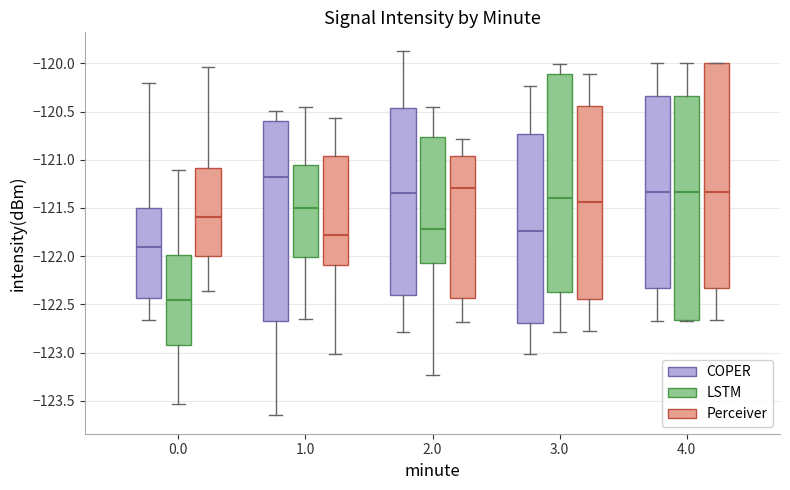

Reading left to right, read every box against the y-axis: the position of its median line, the range the box covers, and the ends of its whiskers. The values are not printed on the chart, so give them approximately, as read against the axis.

0.0 (COPER): median -121.90, box -122.45 to -121.50, whiskers -122.65 to -120.20
0.0 (LSTM): median -122.45, box -122.90 to -122.00, whiskers -123.55 to -121.10
0.0 (Perceiver): median -121.60, box -122.00 to -121.10, whiskers -122.35 to -120.05
1.0 (COPER): median -121.20, box -122.65 to -120.60, whiskers -123.65 to -120.50
1.0 (LSTM): median -121.50, box -122.00 to -121.05, whiskers -122.65 to -120.45
1.0 (Perceiver): median -121.80, box -122.10 to -120.95, whiskers -123.00 to -120.55
2.0 (COPER): median -121.35, box -122.40 to -120.45, whiskers -122.80 to -119.85
2.0 (LSTM): median -121.70, box -122.05 to -120.75, whiskers -123.25 to -120.45
2.0 (Perceiver): median -121.30, box -122.45 to -120.95, whiskers -122.70 to -120.80
3.0 (COPER): median -121.75, box -122.70 to -120.75, whiskers -123.00 to -120.25
3.0 (LSTM): median -121.40, box -122.35 to -120.10, whiskers -122.80 to -120.00
3.0 (Perceiver): median -121.45, box -122.45 to -120.45, whiskers -122.80 to -120.10
4.0 (COPER): median -121.35, box -122.35 to -120.35, whiskers -122.65 to -120.00
4.0 (LSTM): median -121.35, box -122.65 to -120.35, whiskers -122.65 to -120.00
4.0 (Perceiver): median -121.35, box -122.35 to -120.00, whiskers -122.65 to -120.00